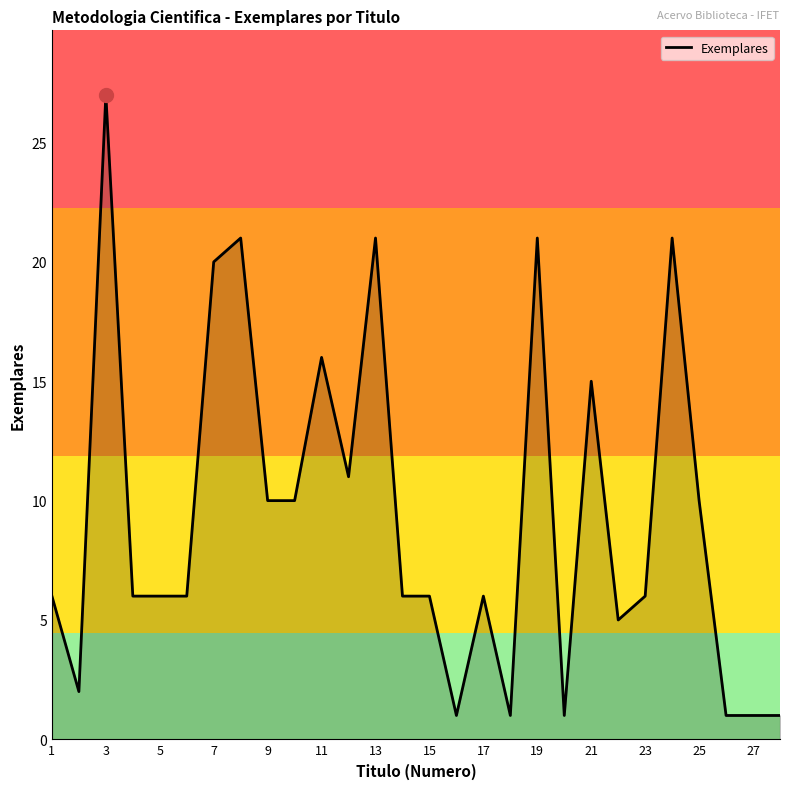

What is the difference between the maximum and minimum values?

26